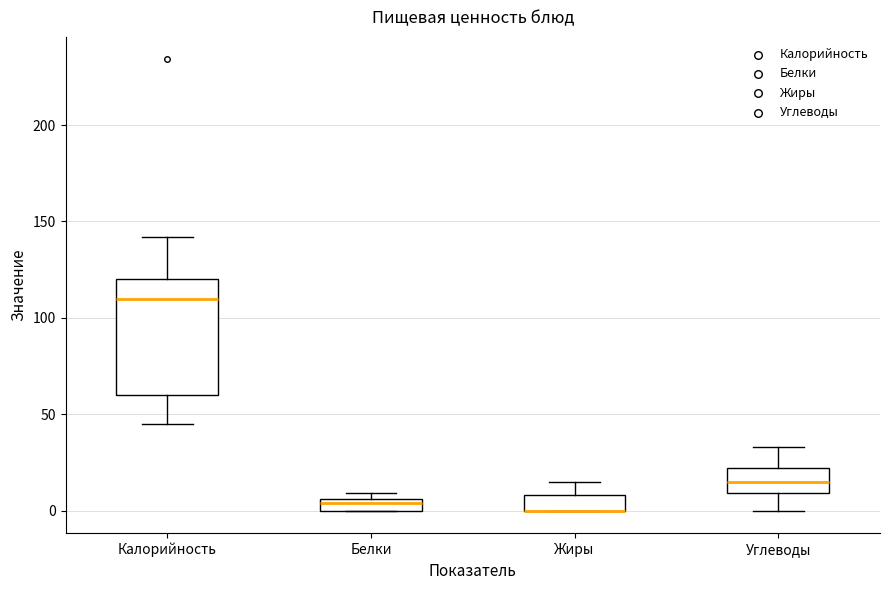

Comparing the boxes themselves (not the whiskers), which one is the tallest?

Калорийность